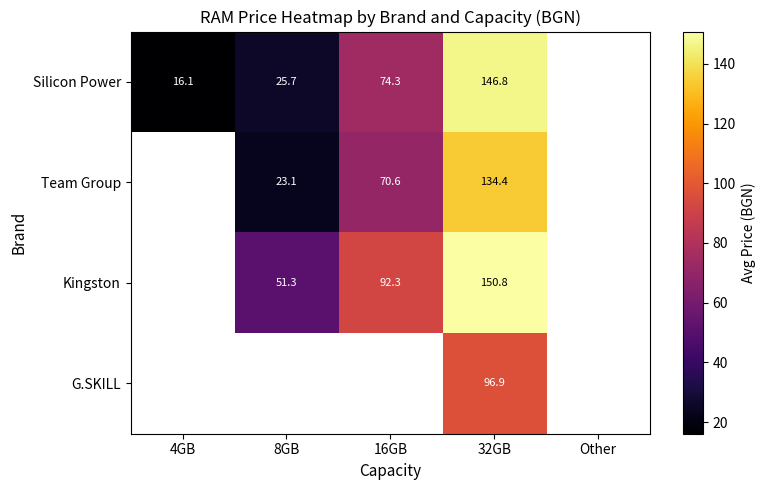

At which label does Team Group first exceed 70?

16GB